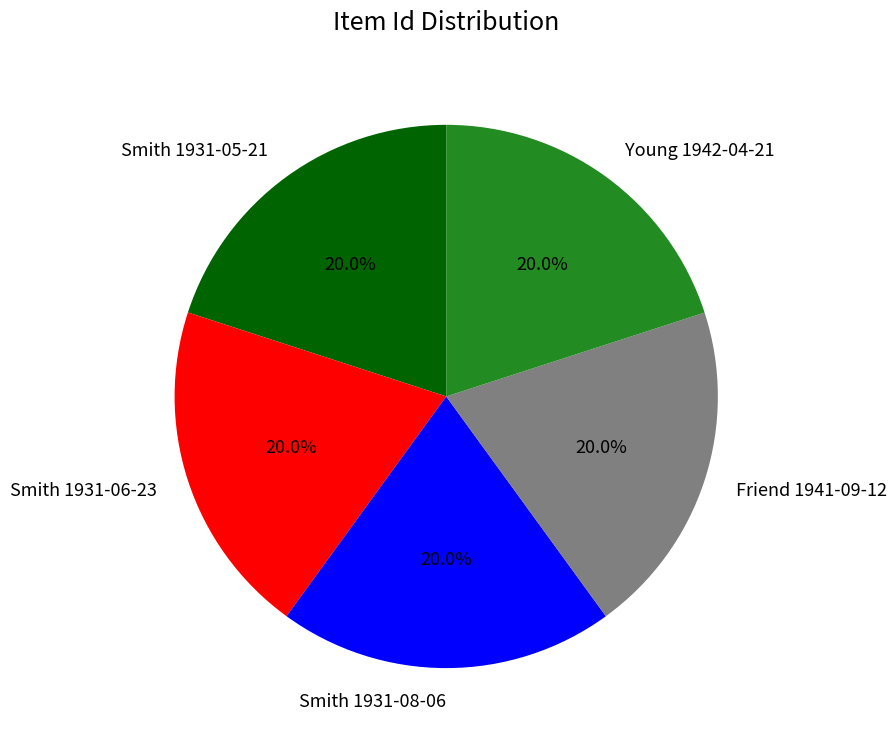

Count the number of slices in the pie.

5